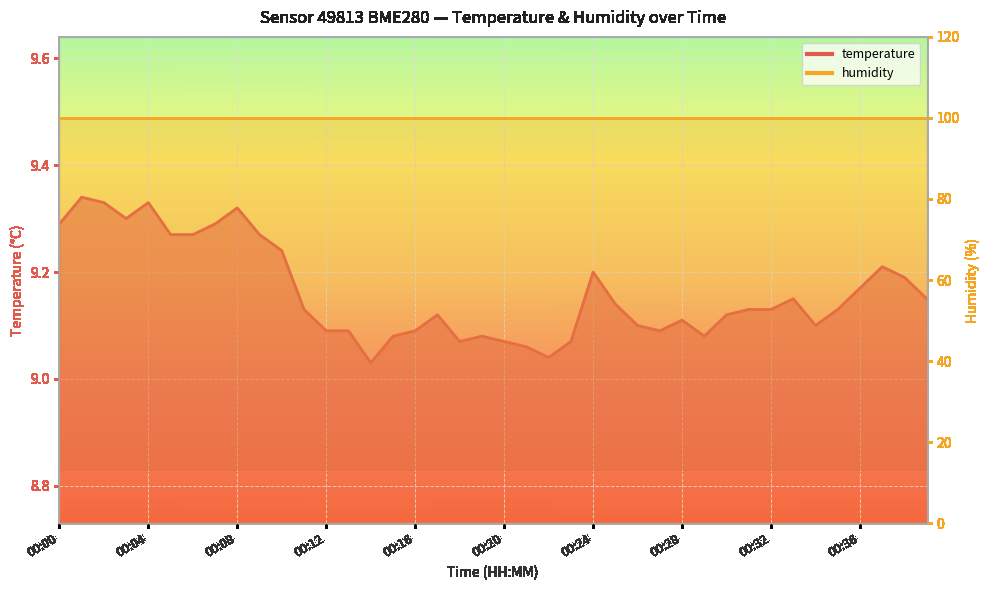

What is the minimum value shown in the chart?

9.0